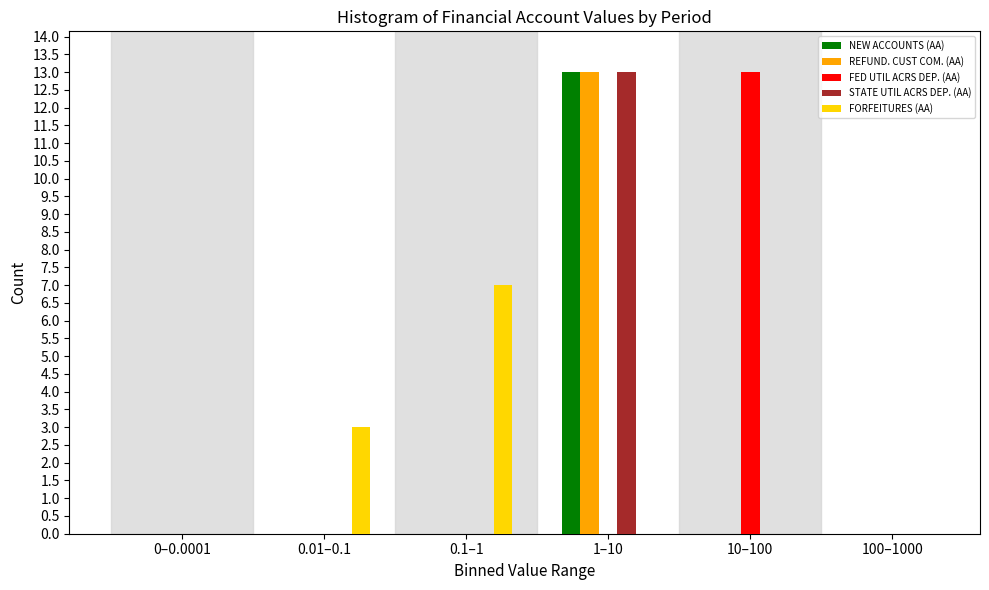

Reading right to left, what are all the values shown in this chart?

NEW ACCOUNTS (AA): 100–1000=0	10–100=0	1–10=13	0.1–1=0	0.01–0.1=0	0–0.0001=0
REFUND. CUST COM. (AA): 100–1000=0	10–100=0	1–10=13	0.1–1=0	0.01–0.1=0	0–0.0001=0
FED UTIL ACRS DEP. (AA): 100–1000=0	10–100=13	1–10=0	0.1–1=0	0.01–0.1=0	0–0.0001=0
STATE UTIL ACRS DEP. (AA): 100–1000=0	10–100=0	1–10=13	0.1–1=0	0.01–0.1=0	0–0.0001=0
FORFEITURES (AA): 100–1000=0	10–100=0	1–10=0	0.1–1=7	0.01–0.1=3	0–0.0001=0